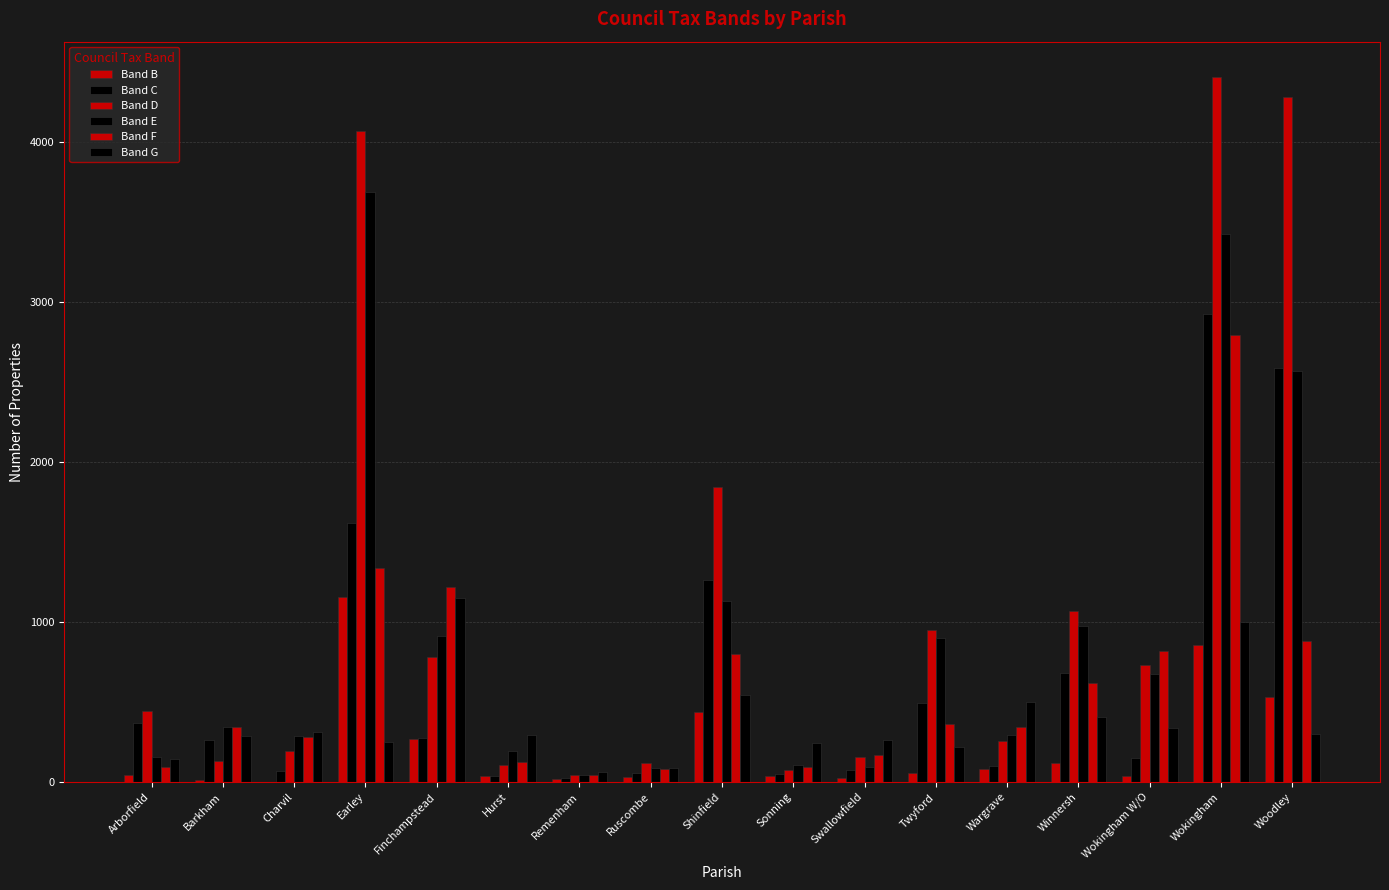

Which series has the largest range (max minus min)?

Band D